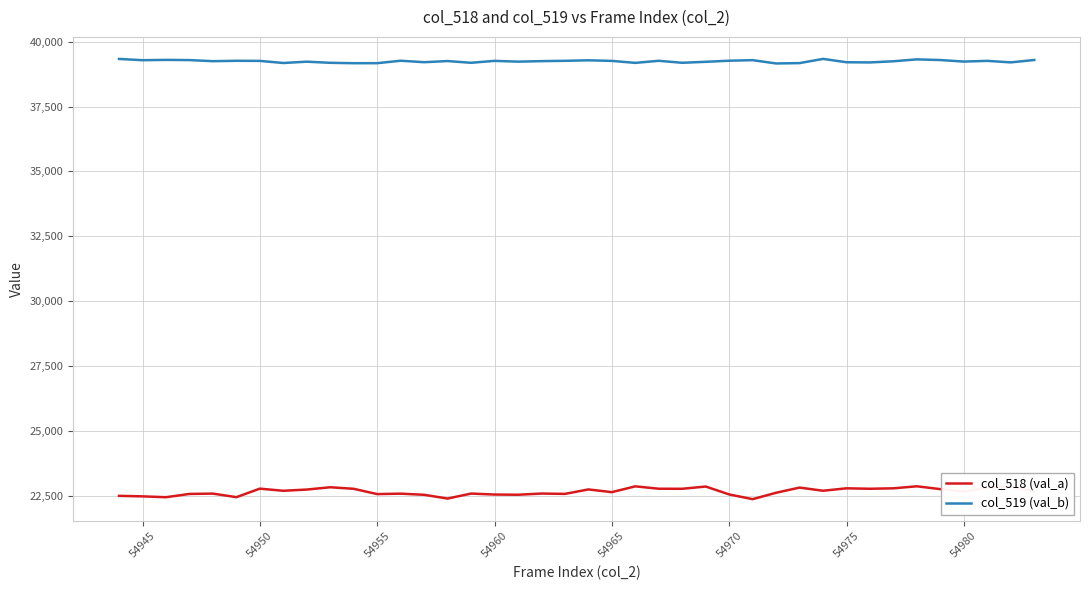

How many values in the col_519 (val_b) series are below 39257?

20